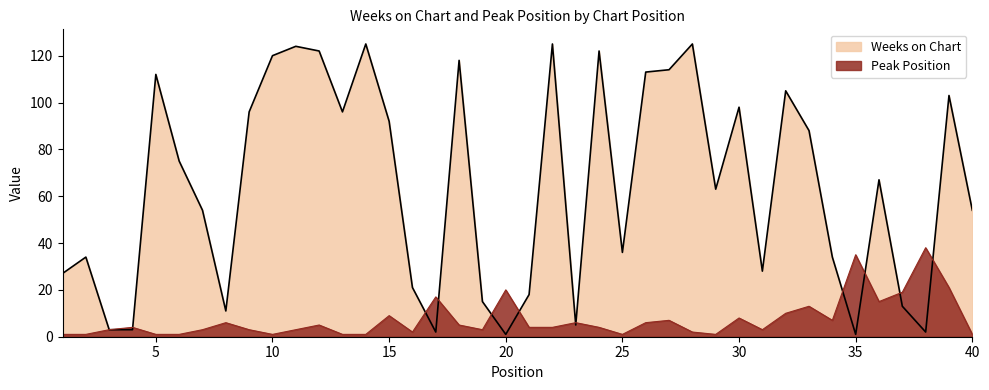

Reading left to right, what are all the values shown in this chart?

Weeks on Chart: 27	34	3	3	112	75	54	11	96	120	124	122	96	125	92	21	2	118	15	1	18	125	5	122	36	113	114	125	63	98	28	105	88	34	1	67	13	2	103	54
Peak Position: 1	1	3	4	1	1	3	6	3	1	3	5	1	1	9	2	17	5	3	20	4	4	6	4	1	6	7	2	1	8	3	10	13	7	35	15	19	38	21	1